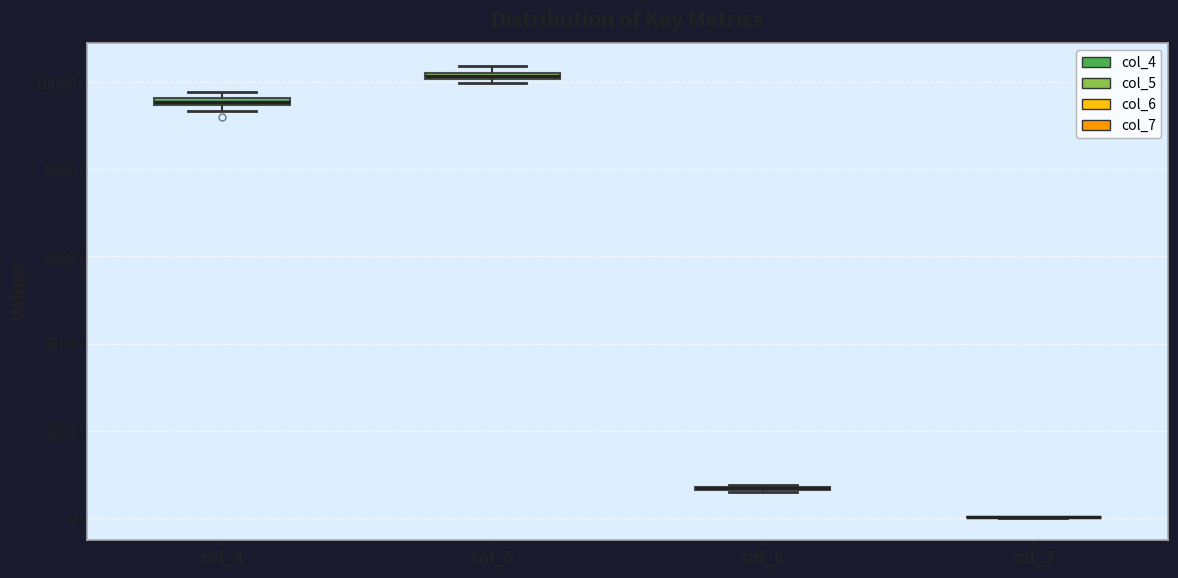

Where is the upper edge of the box for col_5 on the y-axis? The values are not printed on the chart, so give them approximately, as read against the axis.

10200